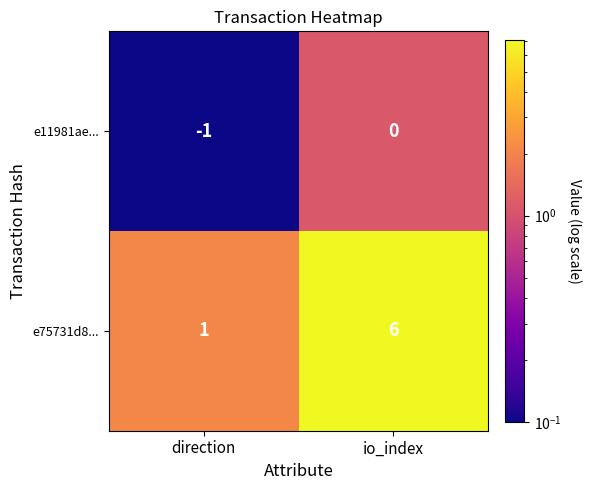

At which category is the sum across all series the highest?

io_index